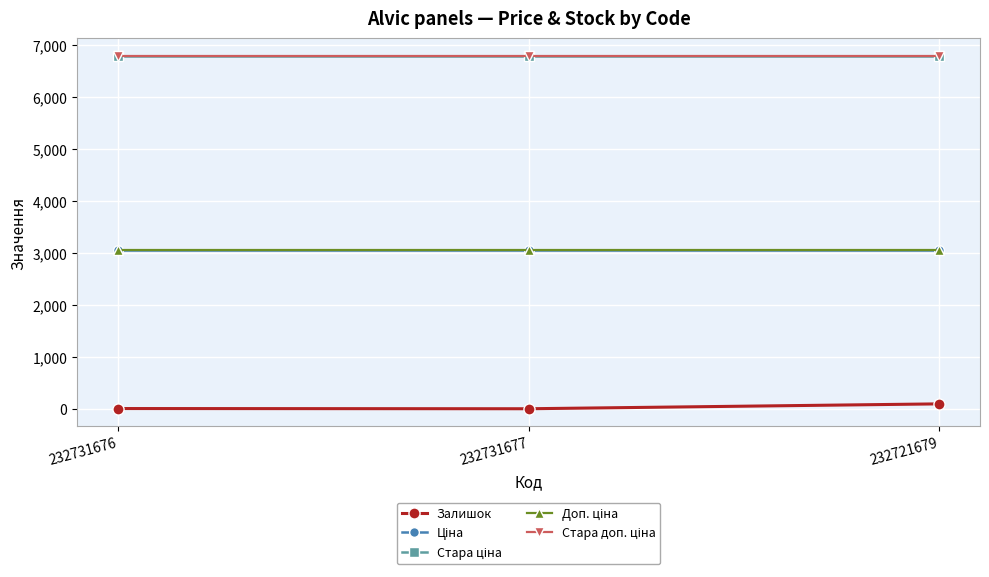

Does the chart have visible grid lines?

Yes